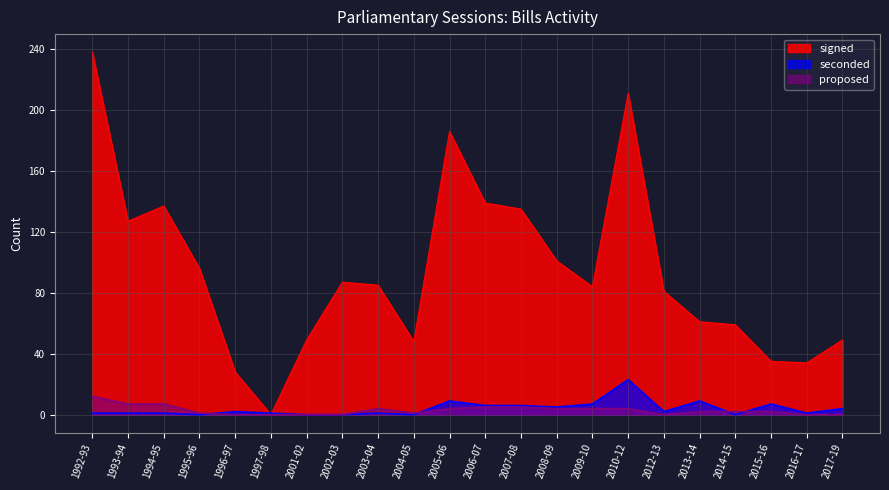

Reading left to right, what are all the values shown in this chart?

signed: 1992-93=238	1993-94=127	1994-95=137	1995-96=96	1996-97=28	1997-98=0	2001-02=49	2002-03=87	2003-04=85	2004-05=48	2005-06=186	2006-07=139	2007-08=135	2008-09=101	2009-10=84	2010-12=211	2012-13=81	2013-14=61	2014-15=59	2015-16=35	2016-17=34	2017-19=49
seconded: 1992-93=1	1993-94=1	1994-95=1	1995-96=0	1996-97=2	1997-98=1	2001-02=0	2002-03=0	2003-04=1	2004-05=0	2005-06=9	2006-07=6	2007-08=6	2008-09=5	2009-10=7	2010-12=23	2012-13=2	2013-14=9	2014-15=0	2015-16=7	2016-17=1	2017-19=4
proposed: 1992-93=12	1993-94=7	1994-95=7	1995-96=1	1996-97=0	1997-98=0	2001-02=0	2002-03=0	2003-04=4	2004-05=1	2005-06=4	2006-07=5	2007-08=5	2008-09=4	2009-10=4	2010-12=4	2012-13=0	2013-14=2	2014-15=2	2015-16=2	2016-17=0	2017-19=0